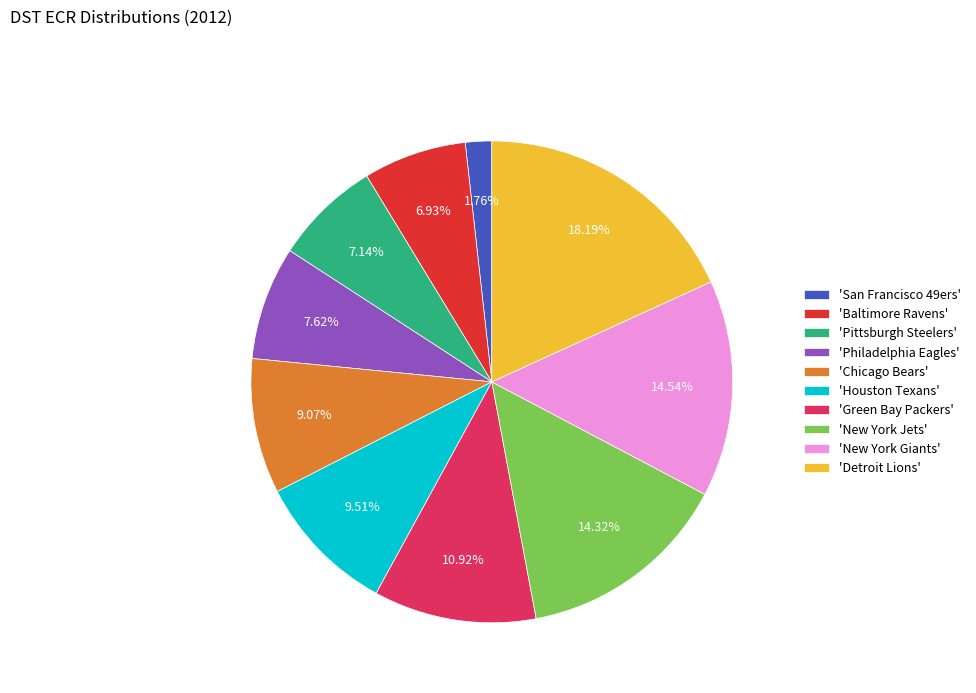

To the nearest percent, what is the average slice percentage?

10%